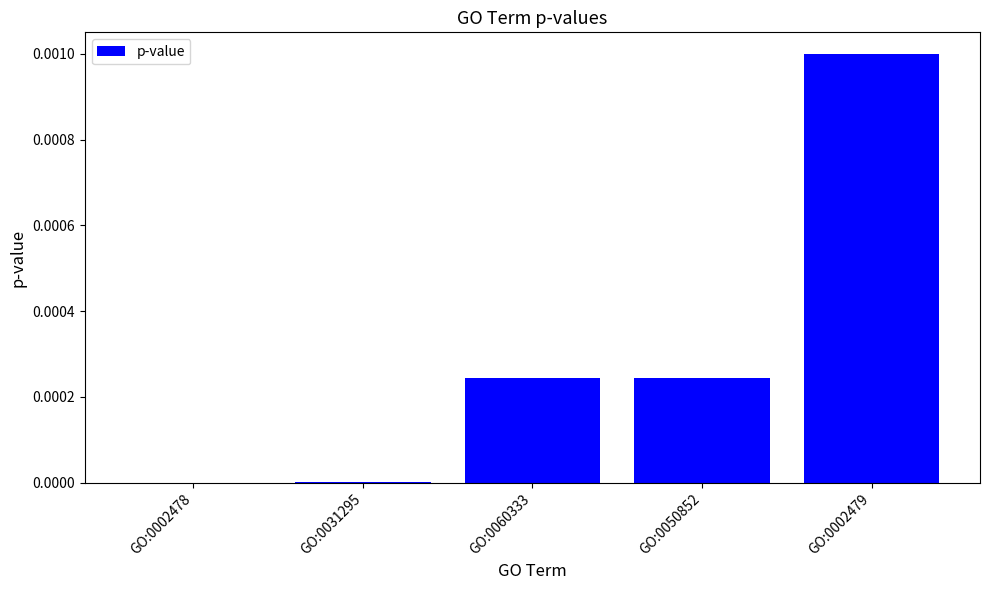

Which category has the highest value across all series?

GO:0002479